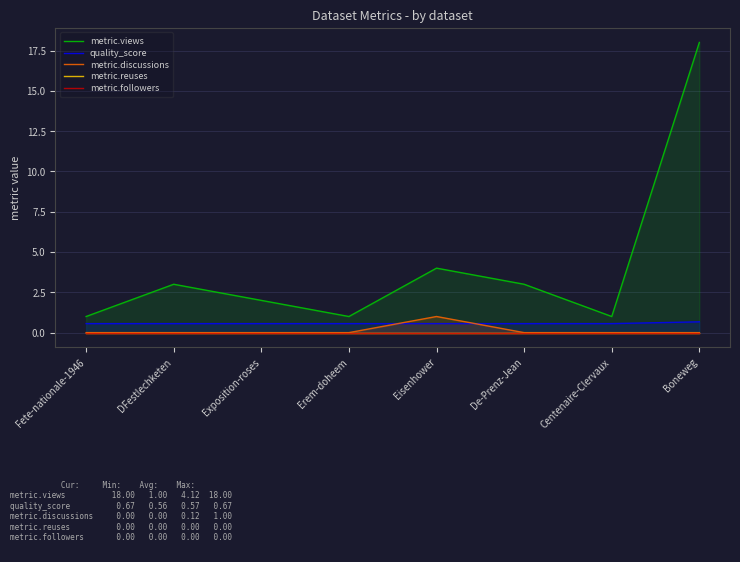

True or false: metric.discussions and metric.reuses cross at least once.

False